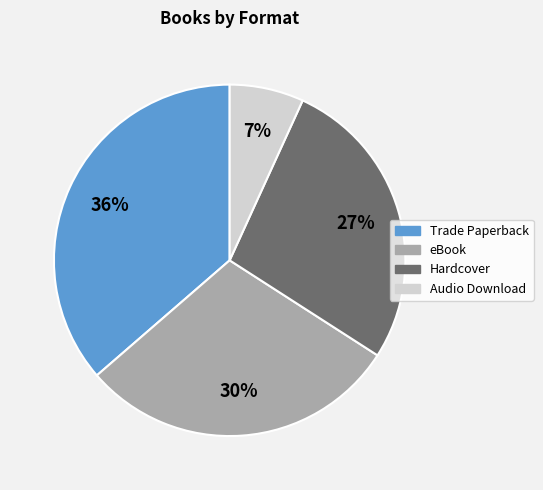

Is it true that eBook is 30% of the pie?

True